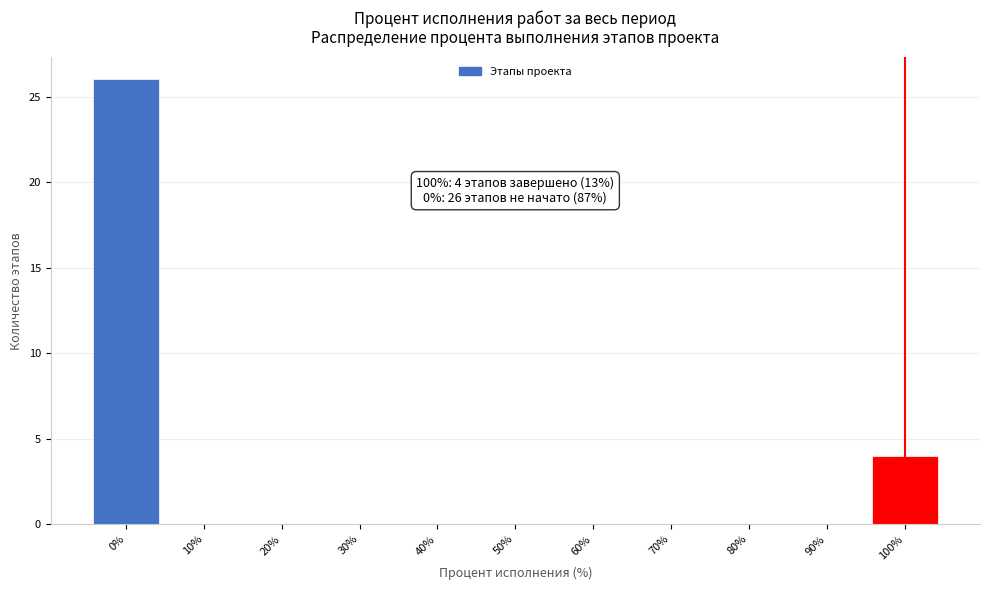

Over which range of the x-axis is the bar tallest?

-5 to 5